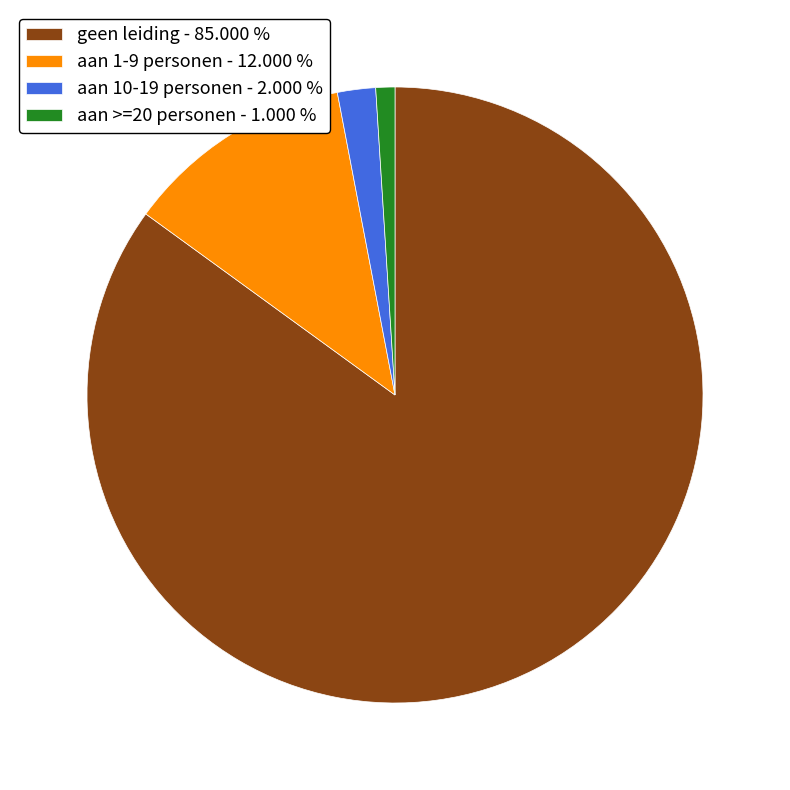

Does geen leiding - 85.000 % account for over 50% of the chart?

Yes